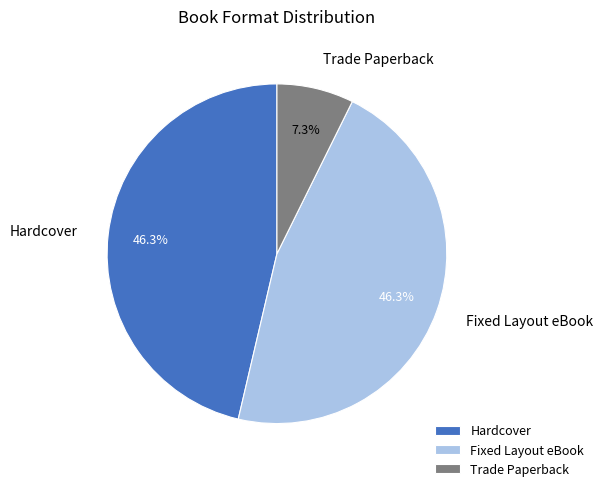

True or false: Hardcover accounts for 46% of the total.

True